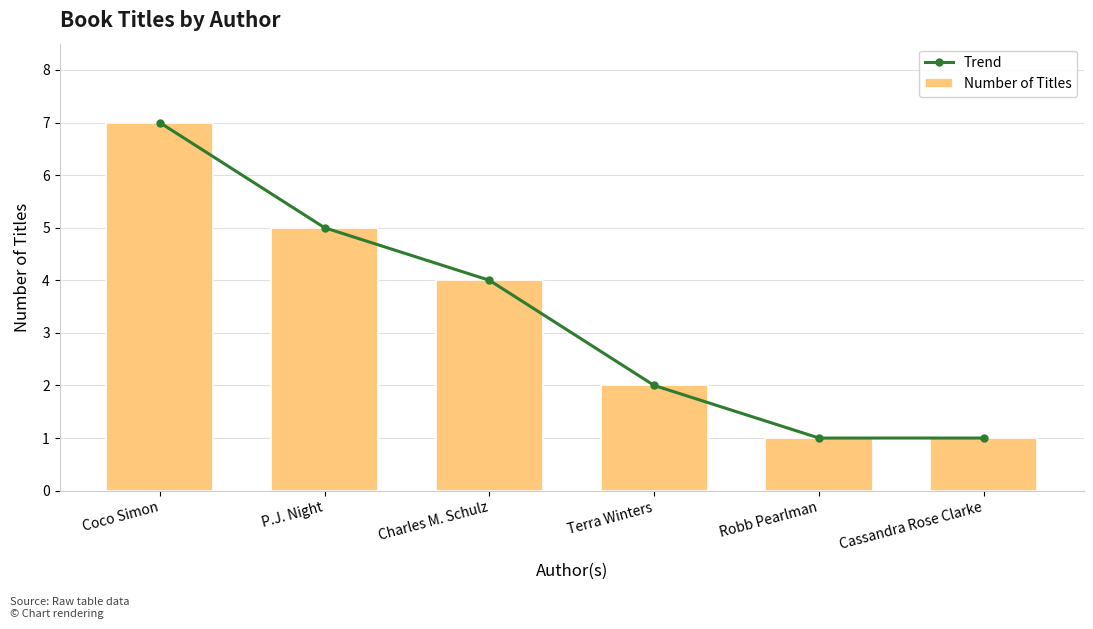

At which category does the chart reach its minimum across all series?

Robb Pearlman